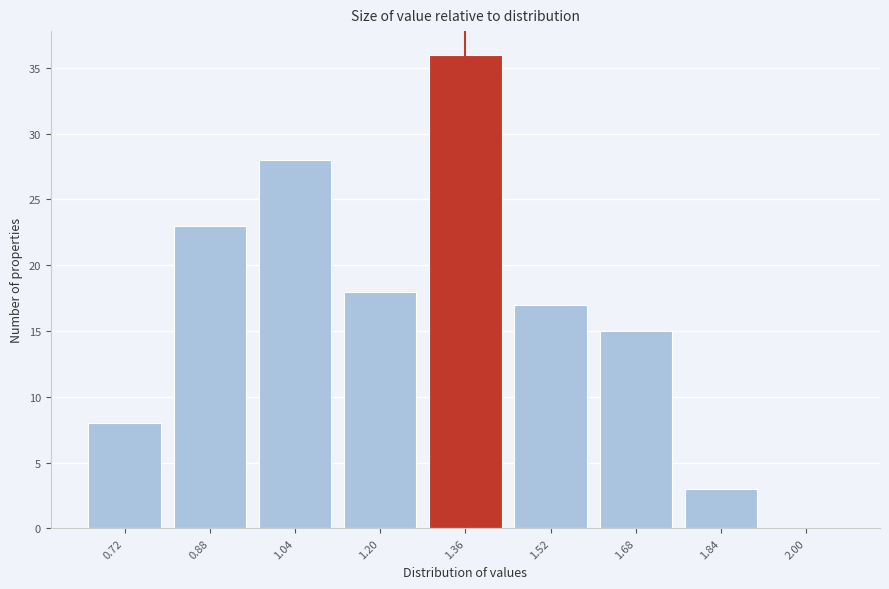

Reading left to right, transcribe all the data shown in this chart.

0.72=8	0.88=23	1.04=28	1.20=18	1.36=36	1.52=17	1.68=15	1.84=3	2.00=0